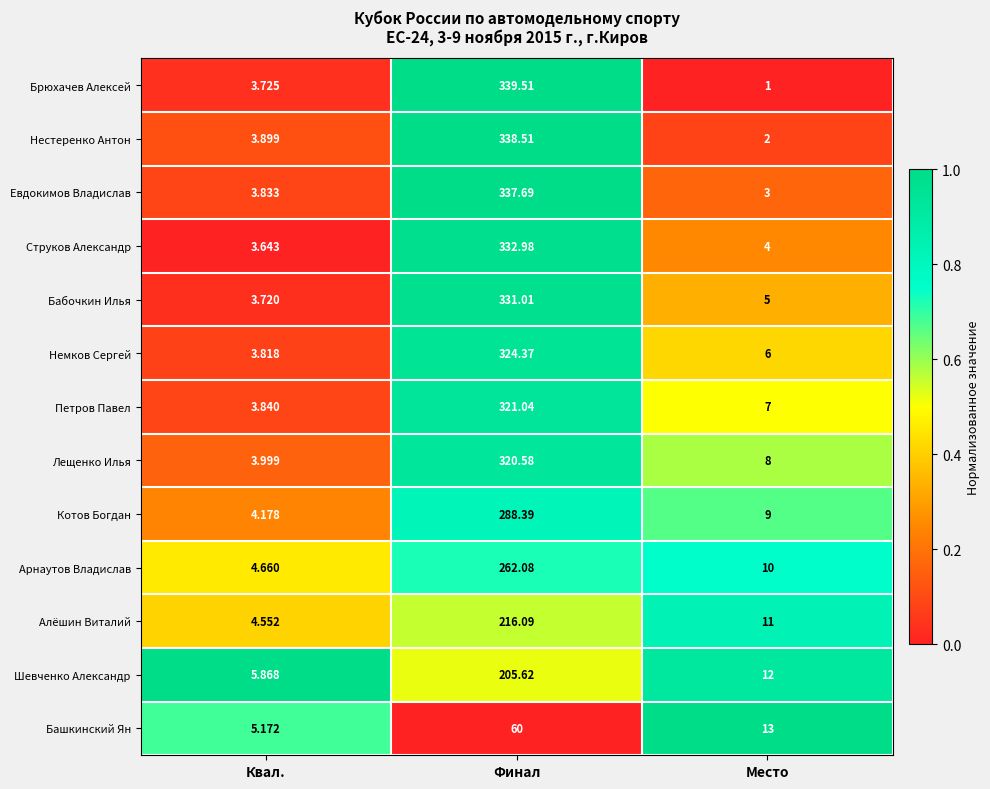

Which series has the largest range (max minus min)?

Брюхачев Алексей